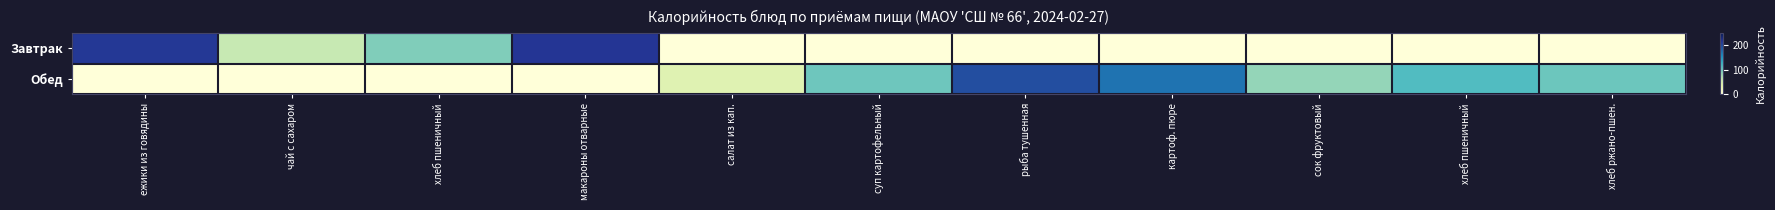

What is the difference between the highest and lowest values at салат из кап.?

42.4